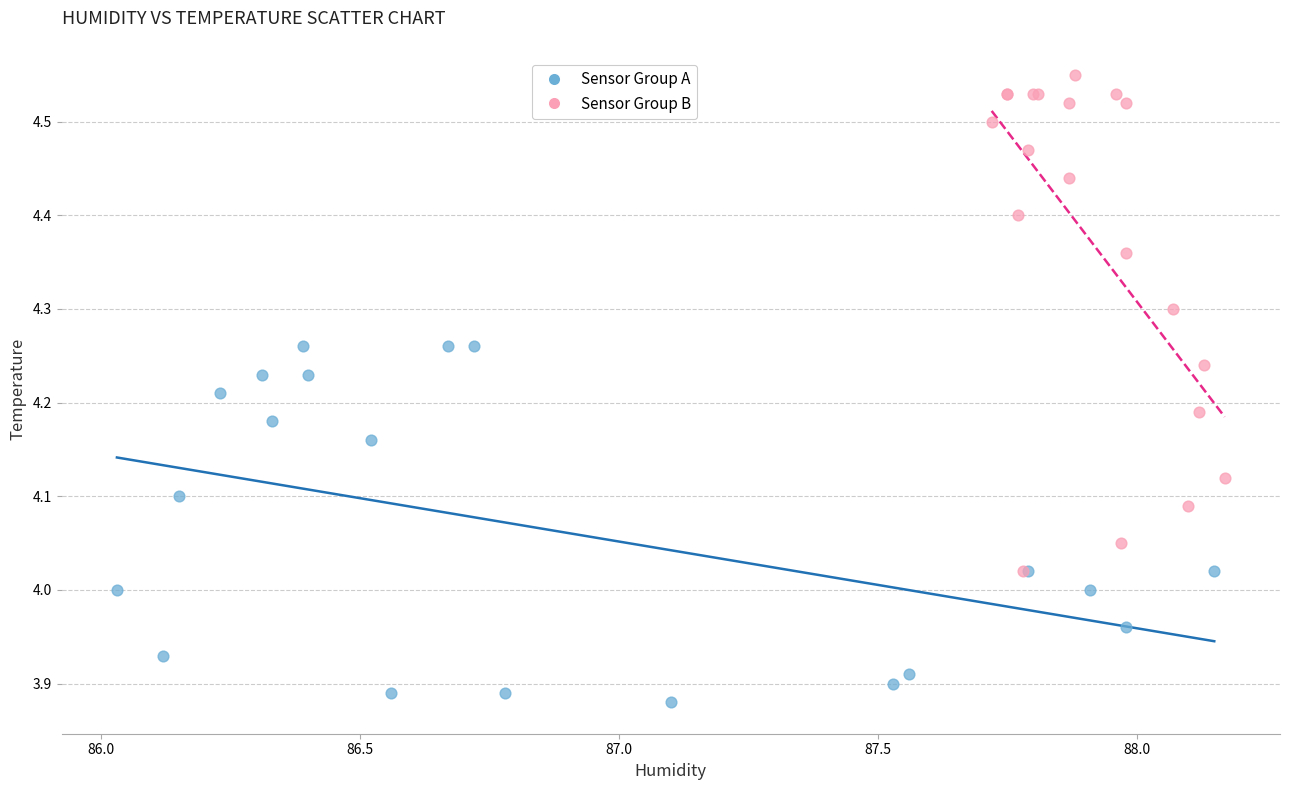

Which series has the widest spread of Y values?

Sensor Group B